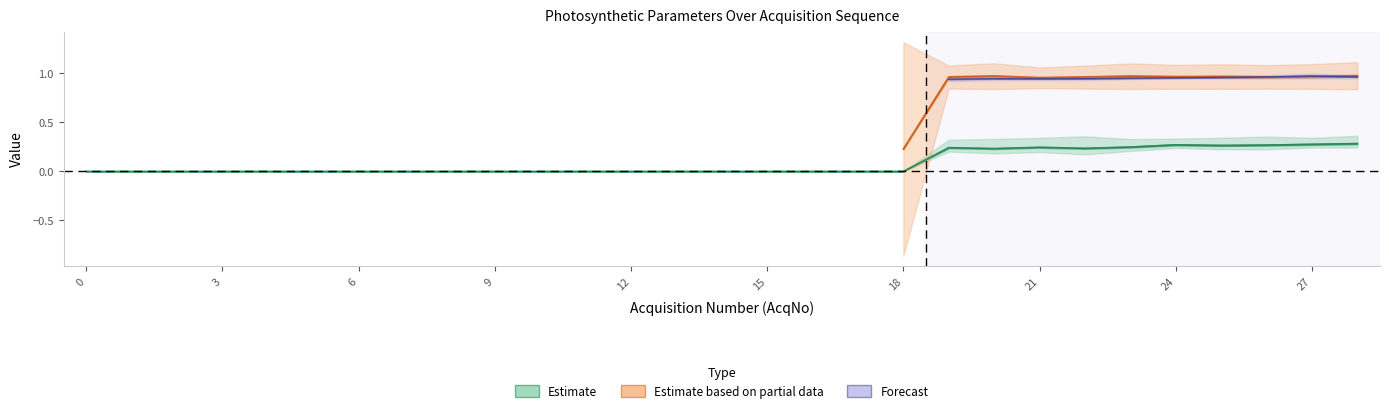

Is this an area chart (filled region under the line)?

No